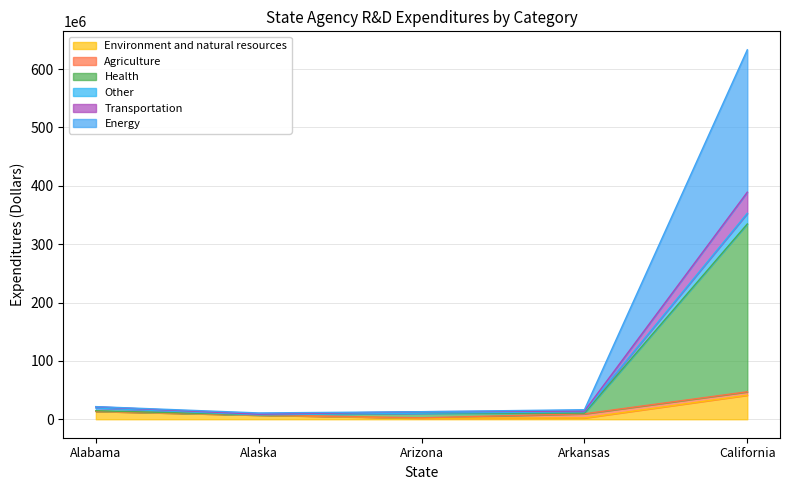

At which category is the sum across all series the highest?

California